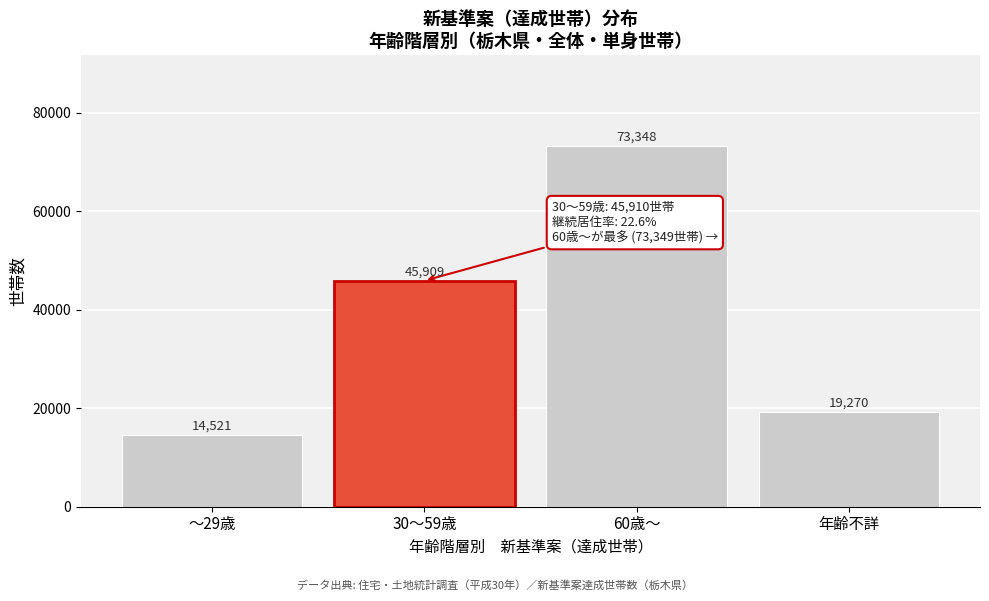

True or false: the data shows 73348.6 at 60歳～.

True